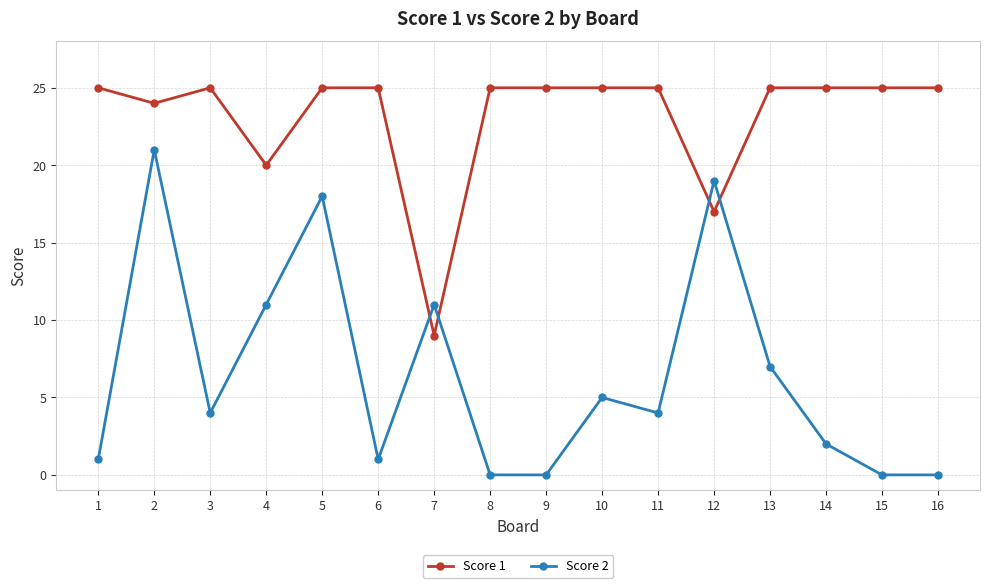

What is the difference between the Score 2 values at 8 and 1?

1